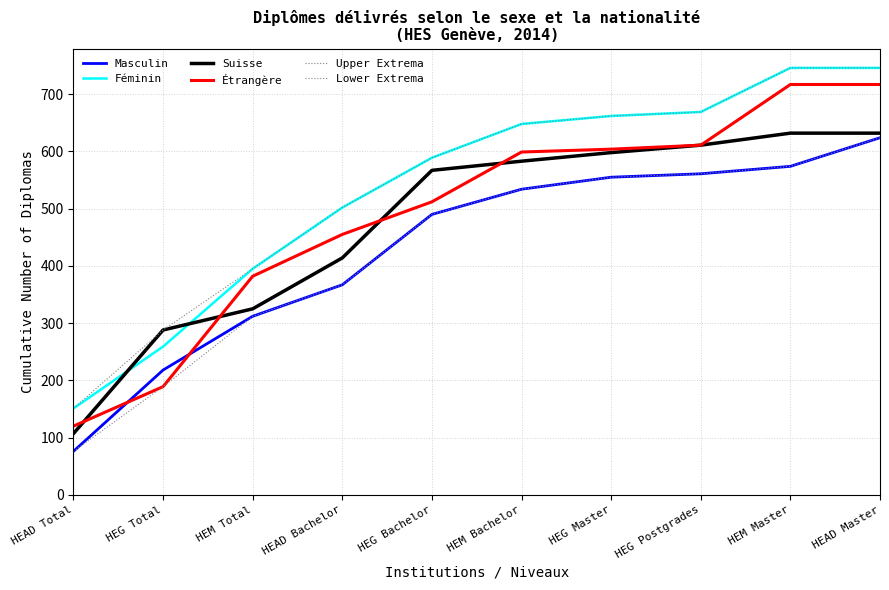

Does the chart display data point markers on the line(s)?

No